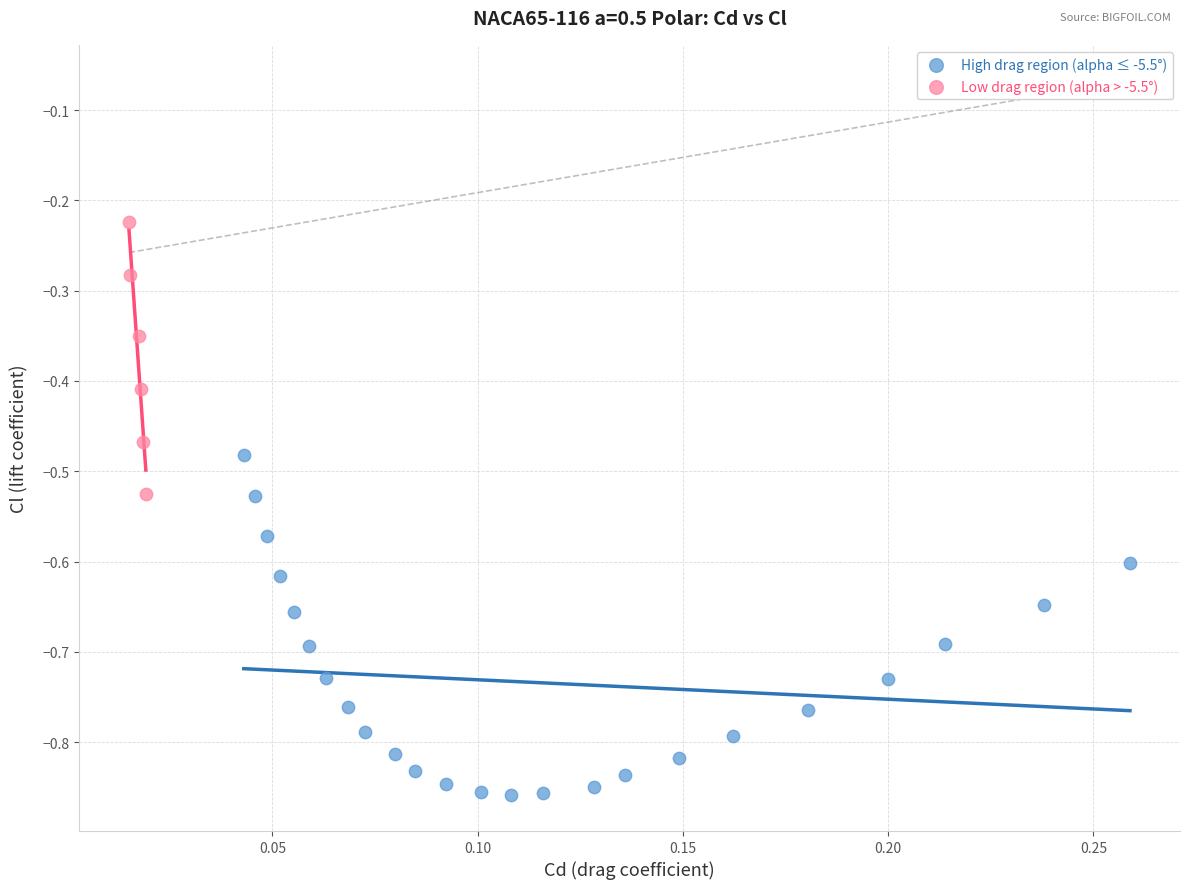

Which series reaches the maximum Y coordinate?

Low drag region (alpha > -5.5°)